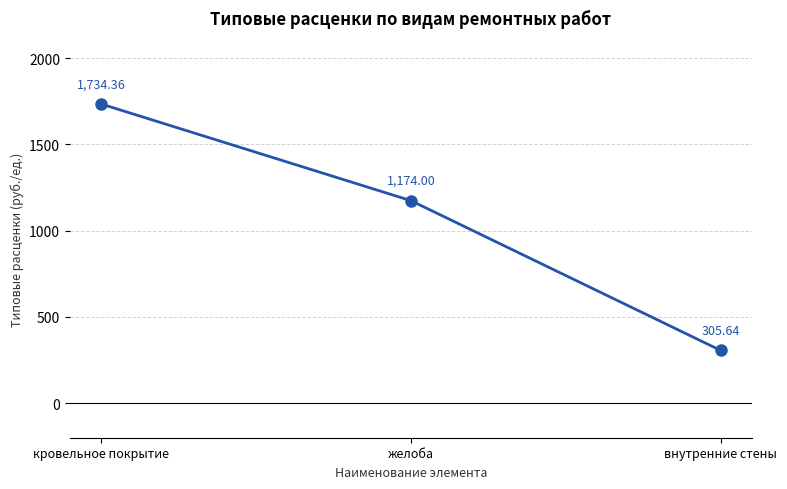

What position from the right is кровельное покрытие?

3